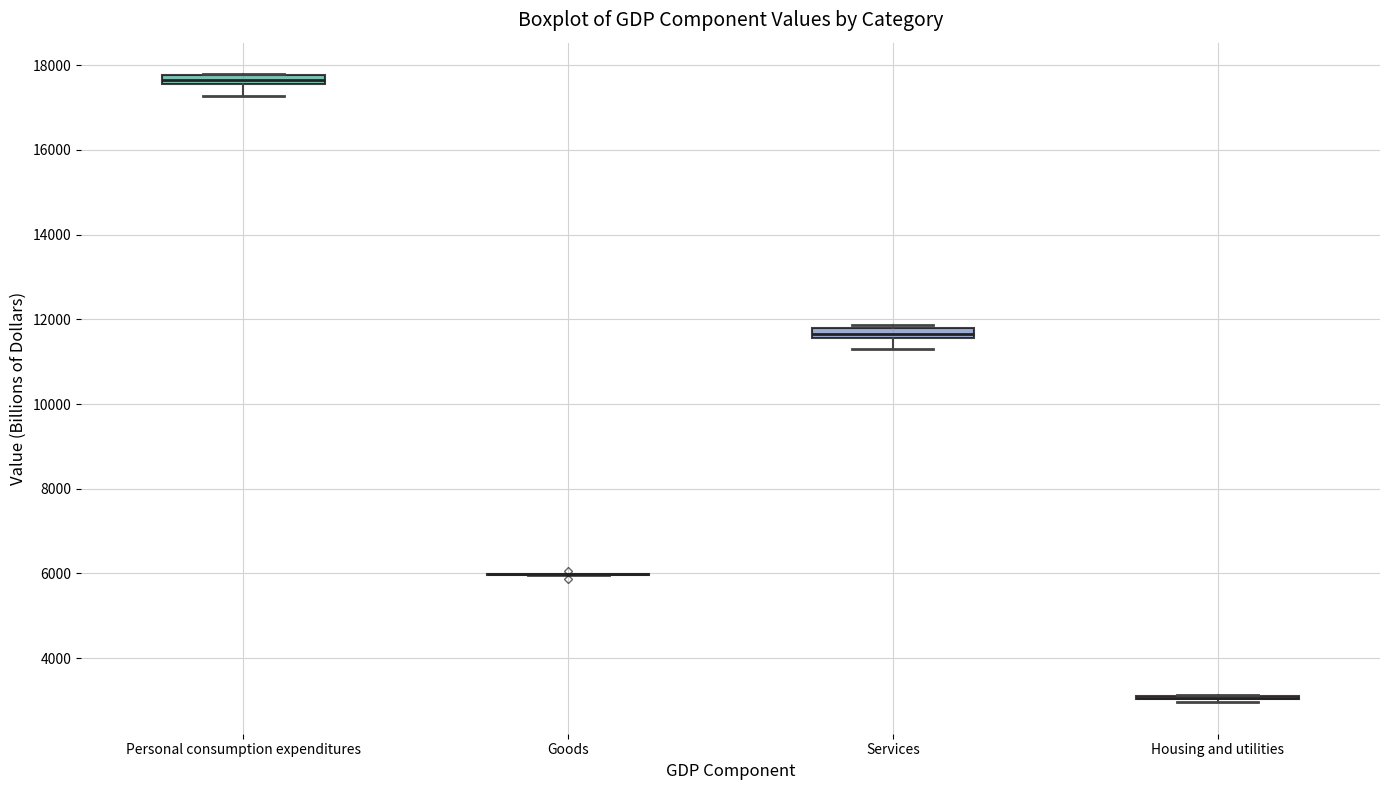

Where does the lower whisker of the box for Personal consumption expenditures end on the y-axis? The values are not printed on the chart, so give them approximately, as read against the axis.

17200